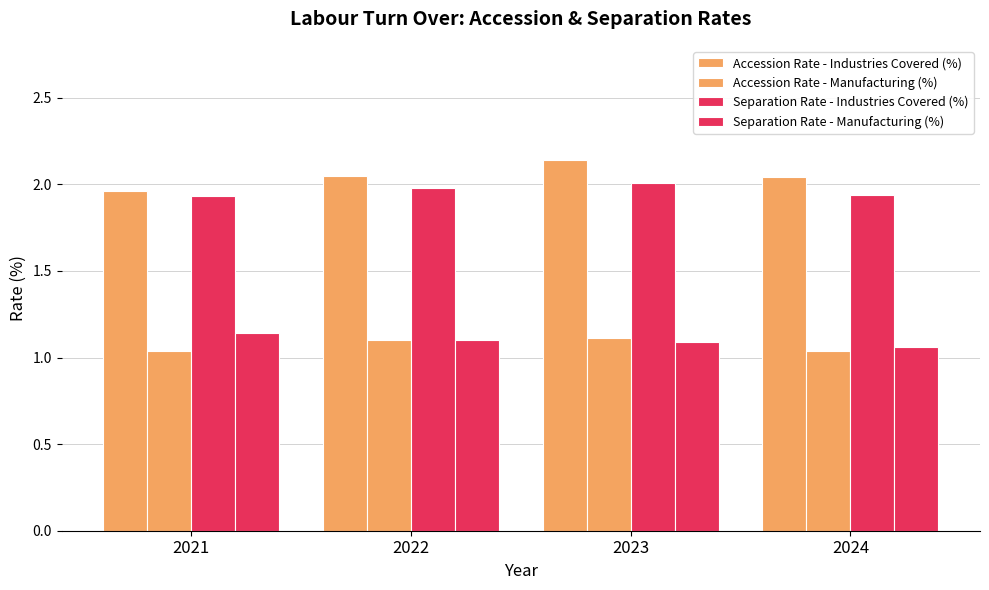

What is the average value of the Separation Rate - Manufacturing (%) series?

1.1